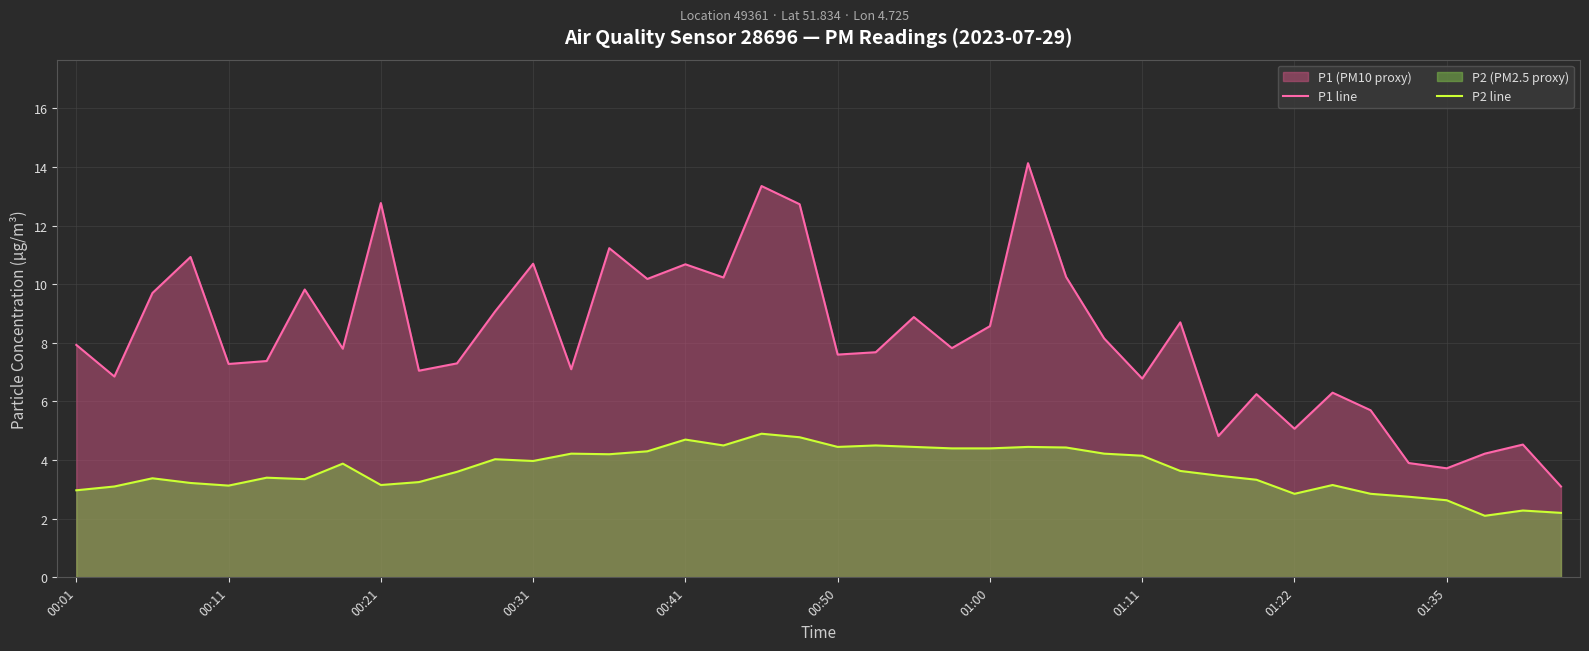

Which series has the widest spread of values?

P1 line